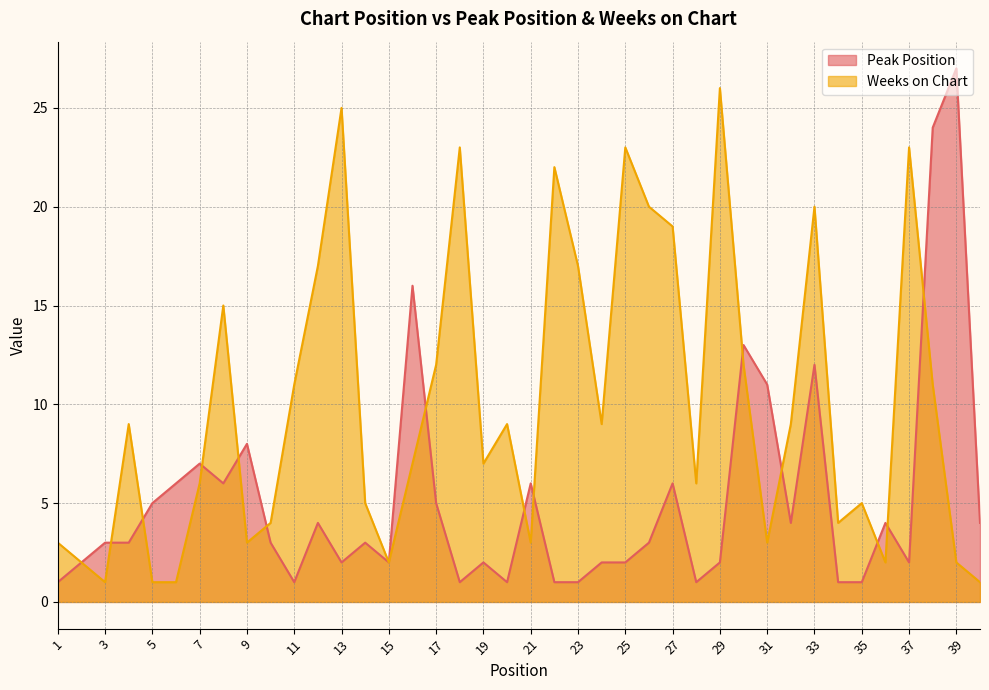

Where is Peak Position nearest to the value 14?

30